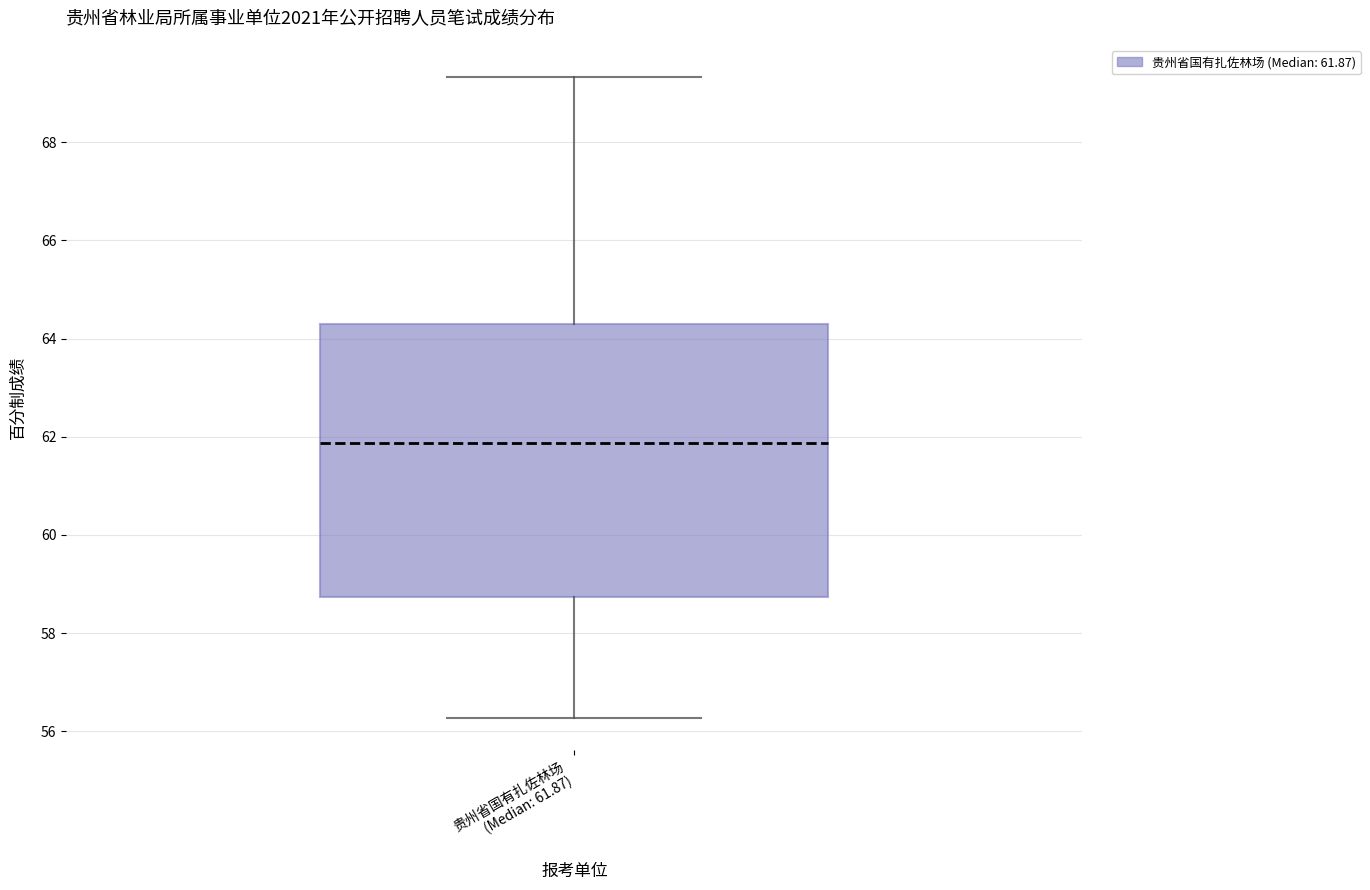

Where is the lower edge of the box for 贵州省国有扎佐林场 (Median: 61.87) on the y-axis? The values are not printed on the chart, so give them approximately, as read against the axis.

58.8